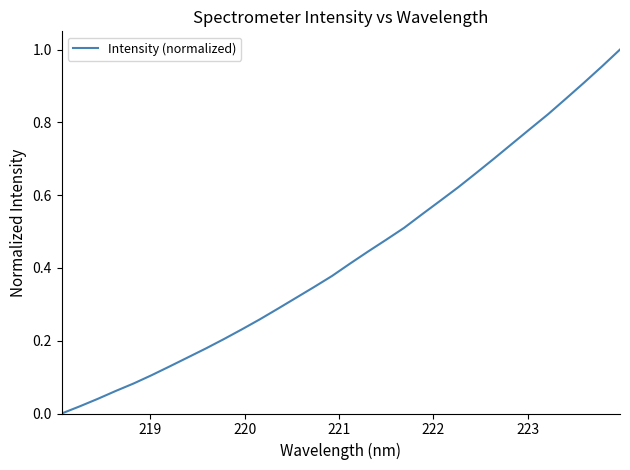

Does the chart display data point markers on the line(s)?

No